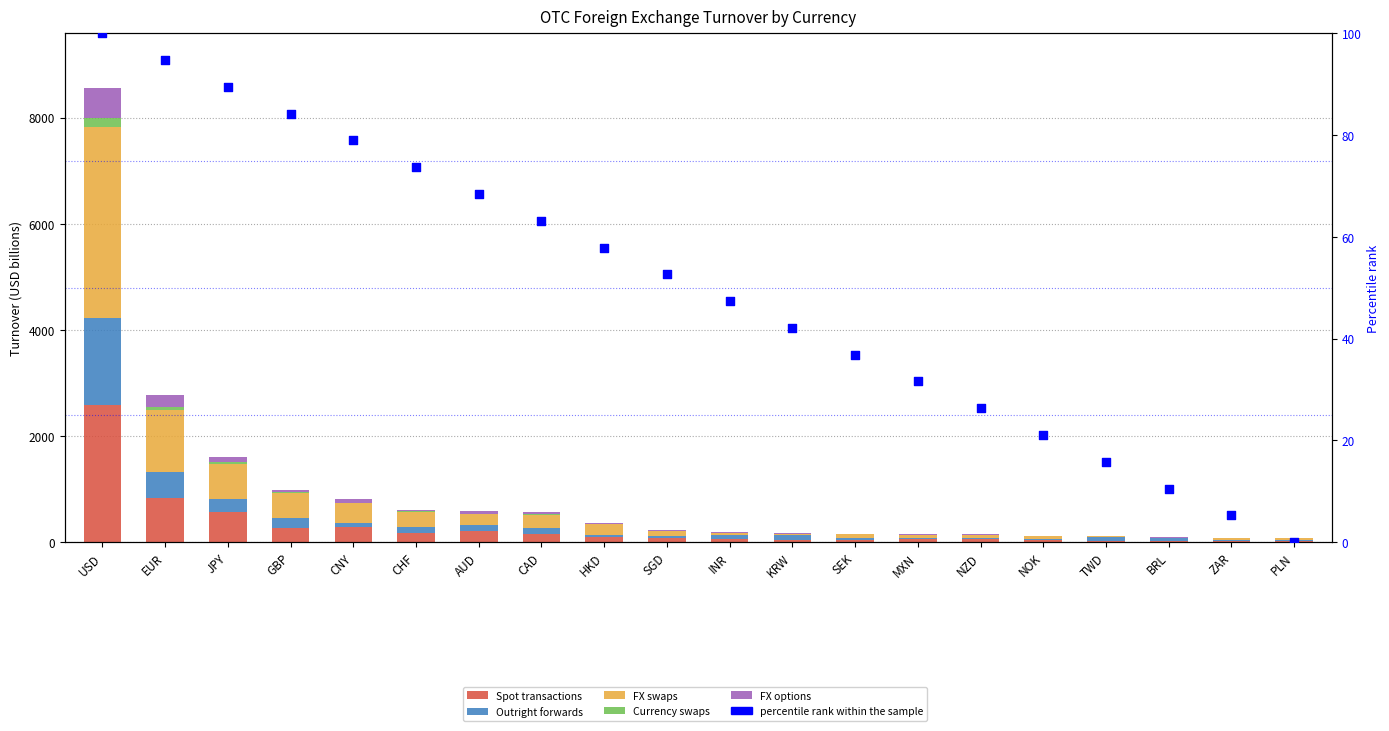

At how many categories does at least one series exceed 3467?

1